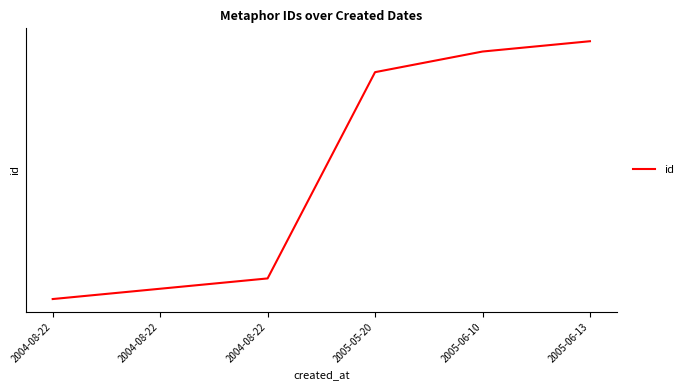

Does the chart have visible grid lines?

Yes